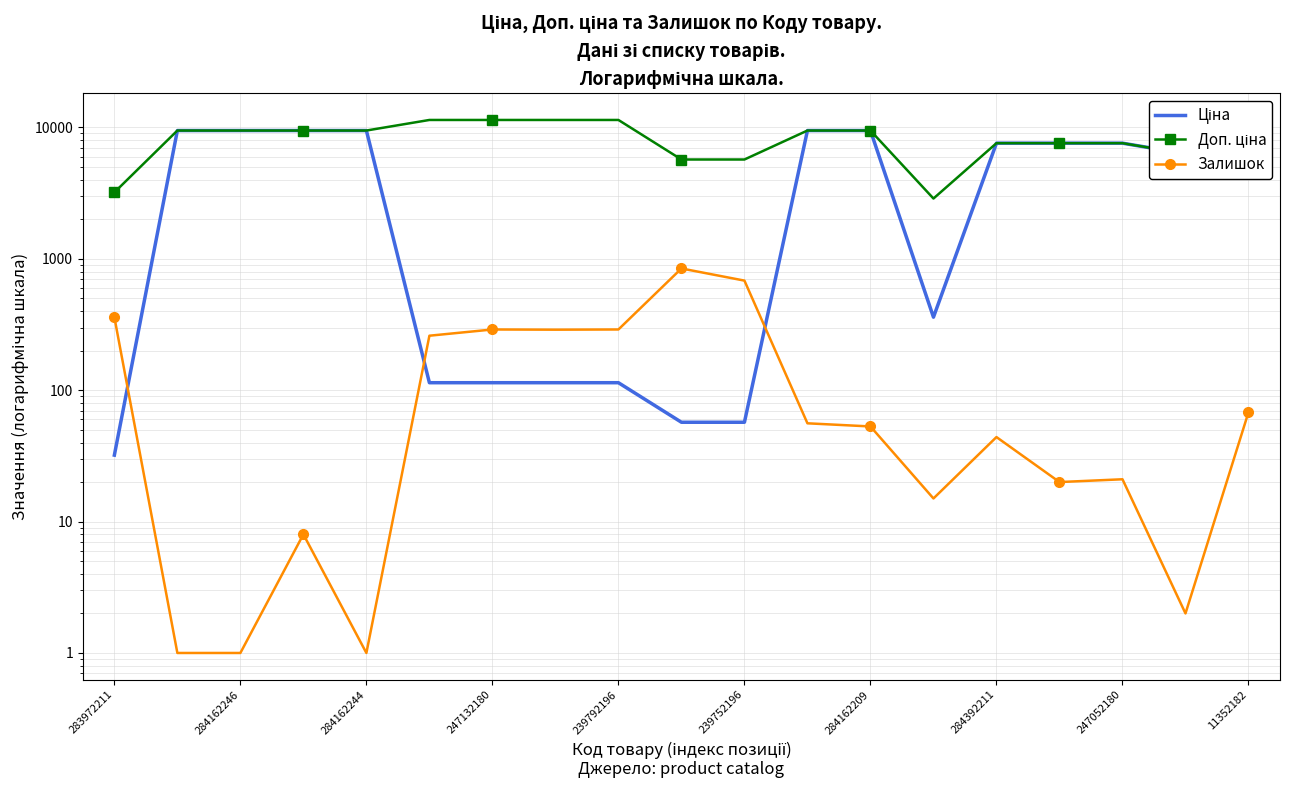

True or false: Доп. ціна has more than 1 interior local peaks.

False